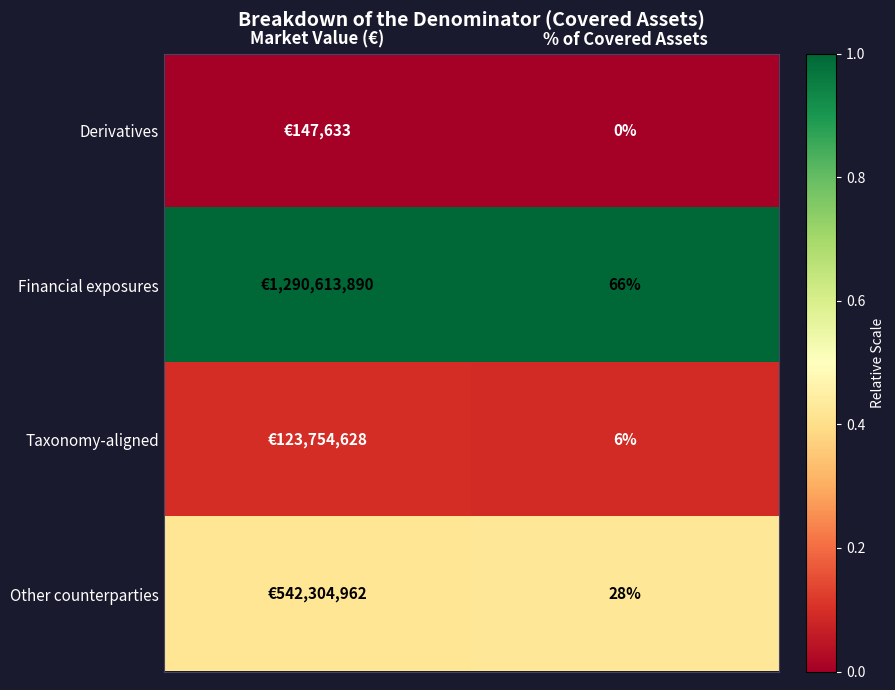

Rank the series at % of Covered Assets from lowest to highest value.

Derivatives, Taxonomy-aligned, Other counterparties, Financial exposures